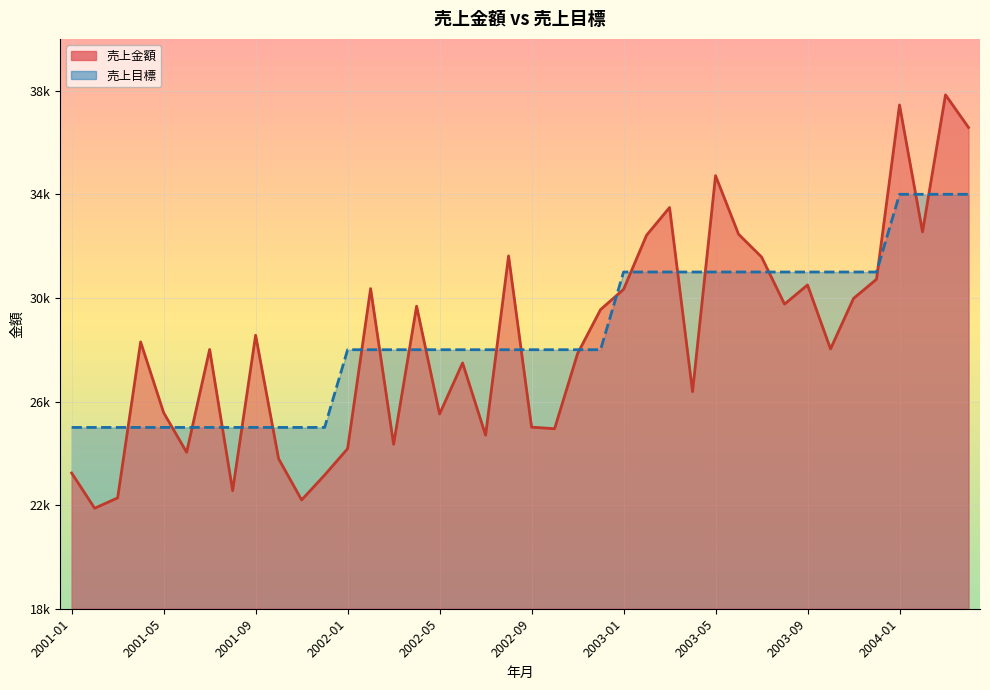

What is the difference between the highest and lowest values at 2001-01?

1760